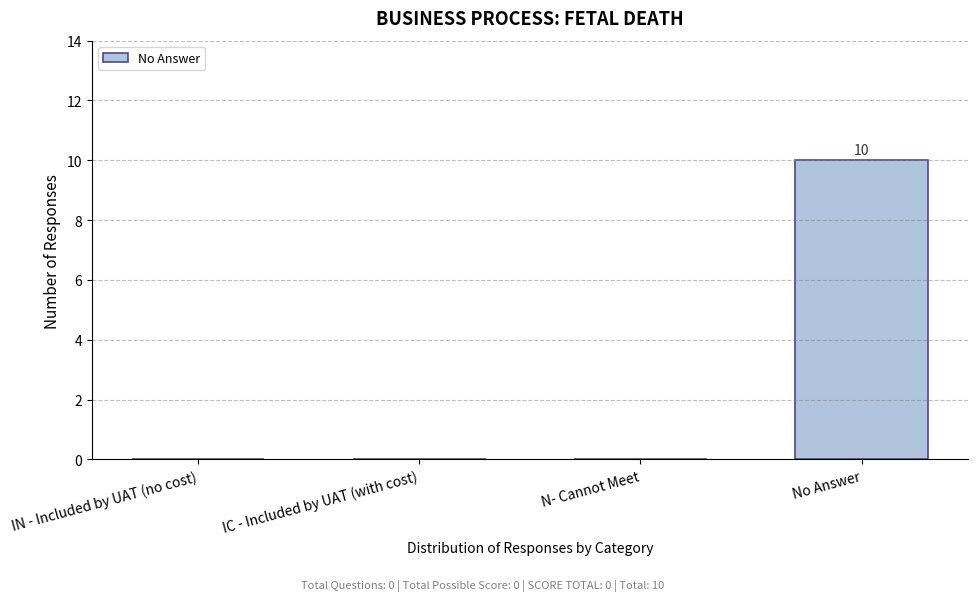

Reading left to right, what are all the values shown in this chart?

IN - Included by UAT (no cost)=0	IC - Included by UAT (with cost)=0	N- Cannot Meet=0	No Answer=10